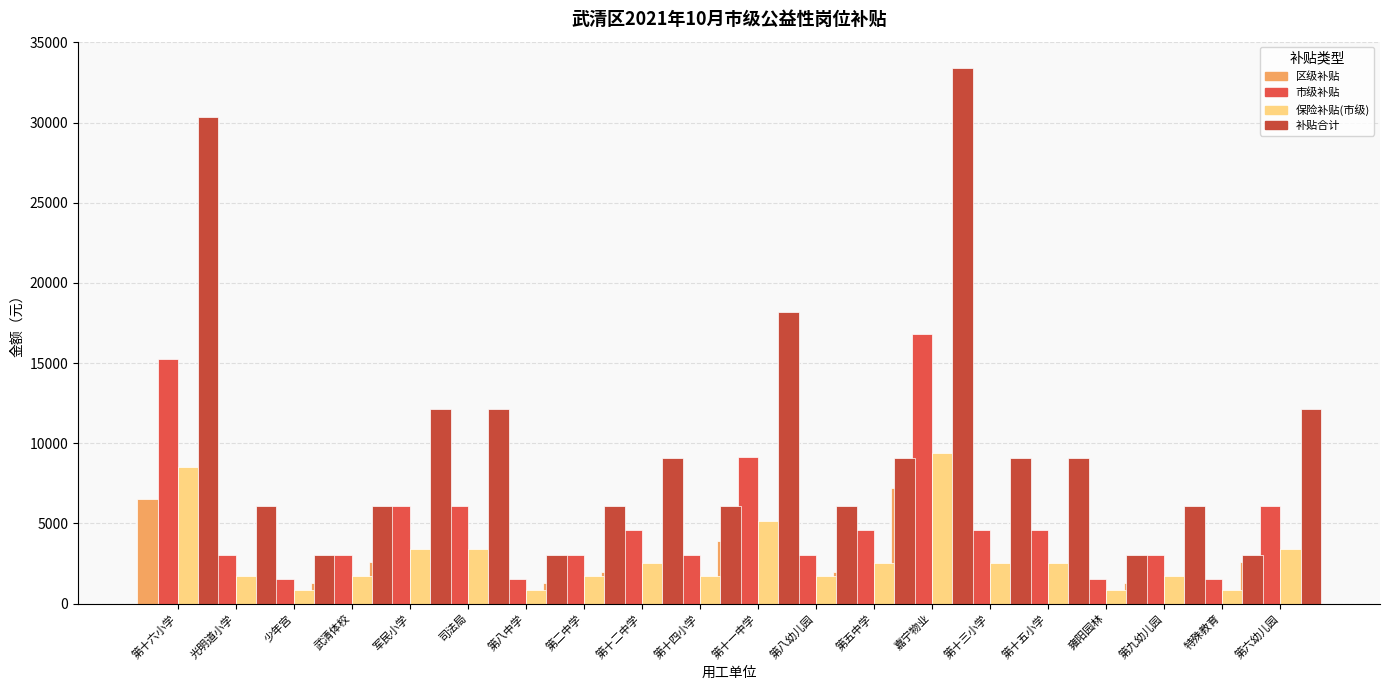

At which label is 补贴合计 closest to 18206?

第八幼儿园